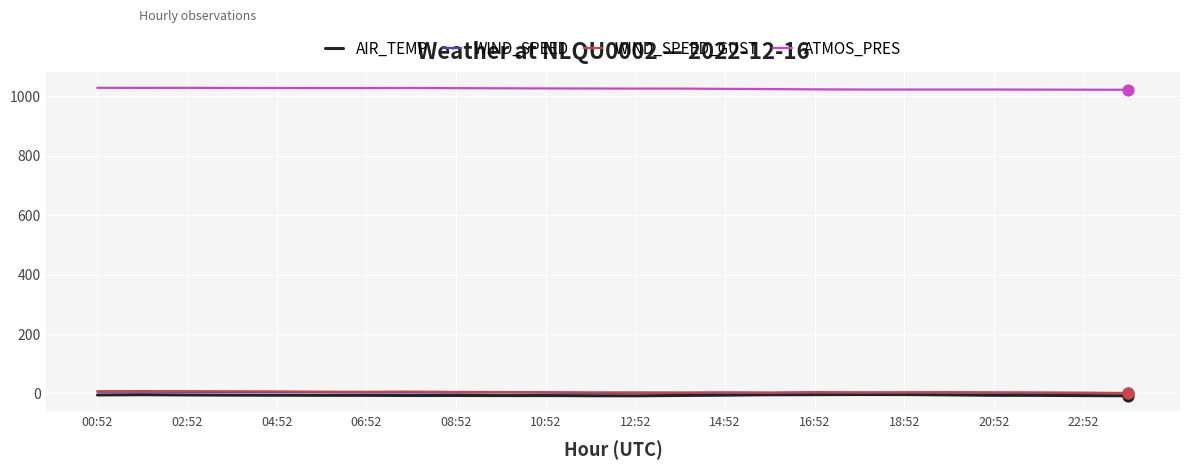

Which series has the largest total across all categories?

ATMOS_PRES